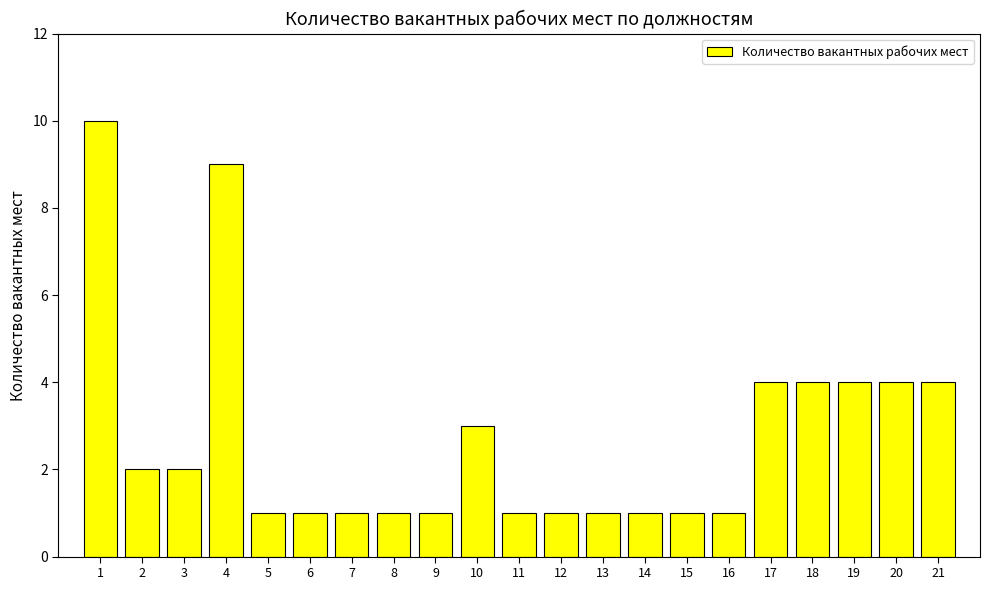

Is it true that the value at 17 is 1?

False